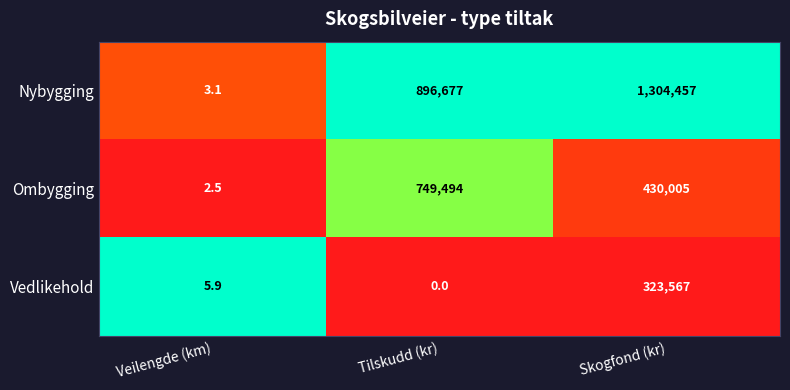

What is the difference between the maximum and minimum values in the Ombygging series?

749491.5